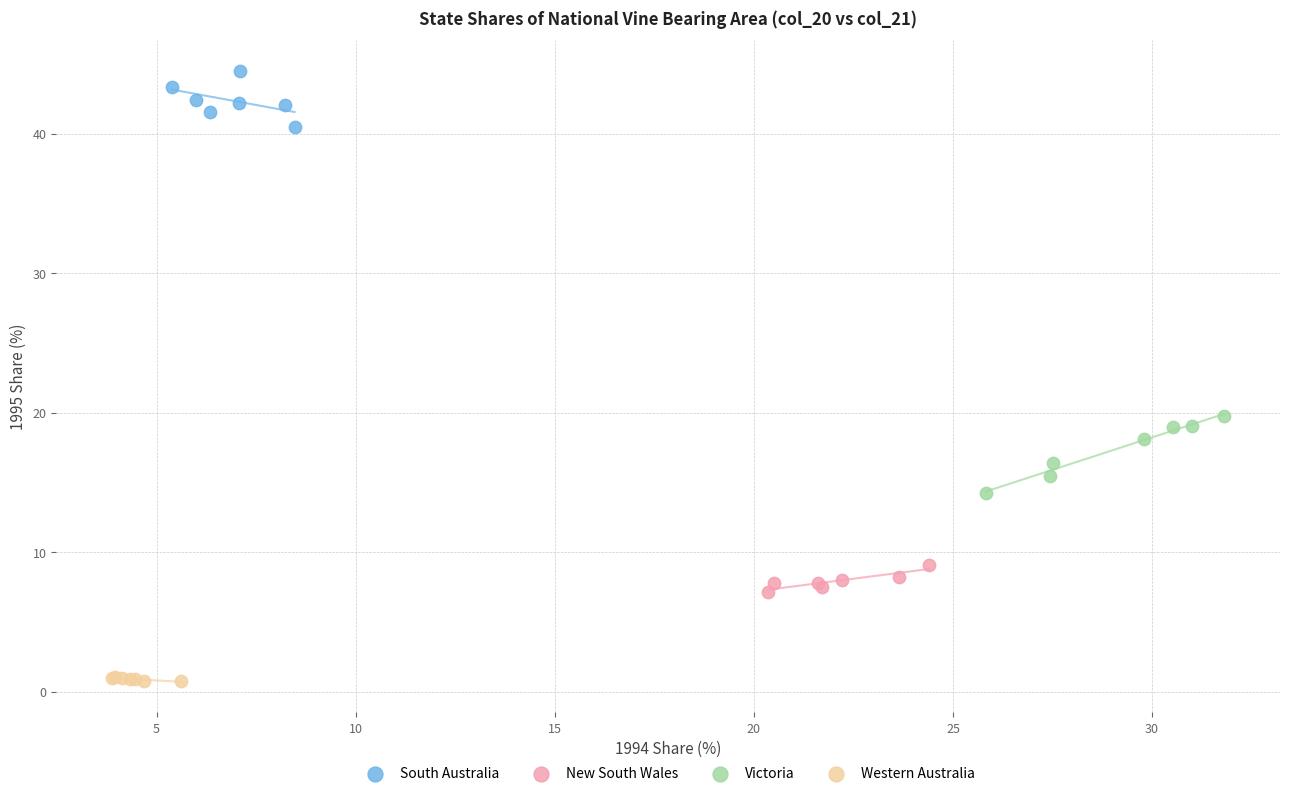

Which series contains the lowest Y value?

Western Australia